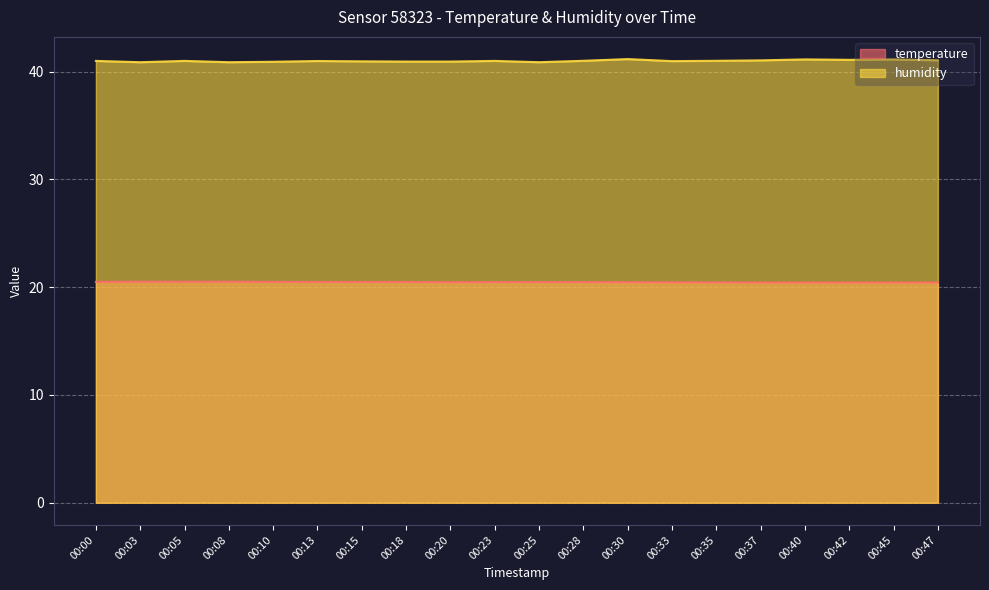

Reading right to left, list all the values displayed in this chart.

temperature: 00:47=20.4	00:45=20.4	00:42=20.4	00:40=20.4	00:37=20.4	00:35=20.4	00:33=20.4	00:30=20.5	00:28=20.5	00:25=20.5	00:23=20.5	00:20=20.5	00:18=20.5	00:15=20.5	00:13=20.5	00:10=20.5	00:08=20.5	00:05=20.5	00:03=20.5	00:00=20.5
humidity: 00:47=41.0	00:45=41.1	00:42=41.1	00:40=41.1	00:37=41.0	00:35=41.0	00:33=41.0	00:30=41.2	00:28=41.0	00:25=40.9	00:23=41.0	00:20=40.9	00:18=40.9	00:15=41.0	00:13=41.0	00:10=40.9	00:08=40.9	00:05=41.0	00:03=40.9	00:00=41.0